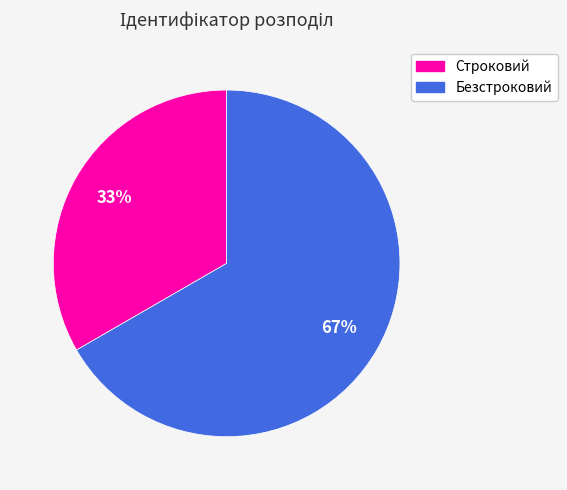

Approximately how many times larger is the value at Безстроковий compared to Строковий?

2.0